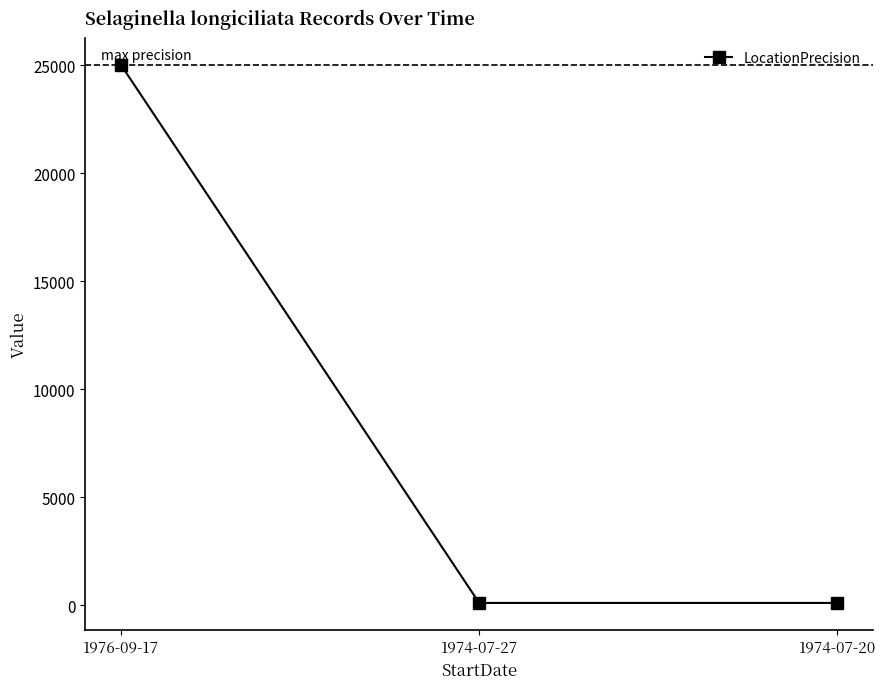

At which category does the chart reach its peak across all series?

1976-09-17